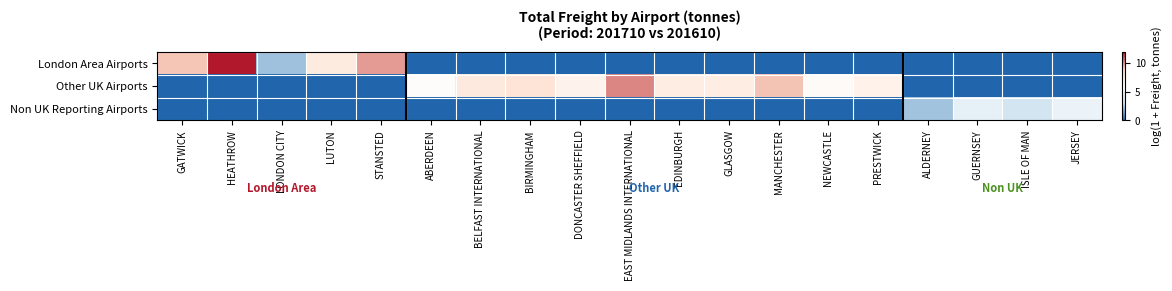

How many data points does each series have?

19